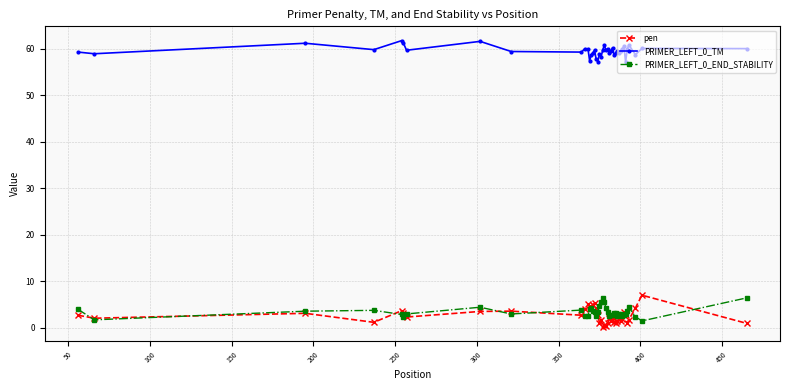

True or false: pen and PRIMER_LEFT_0_TM intersect in this chart.

False